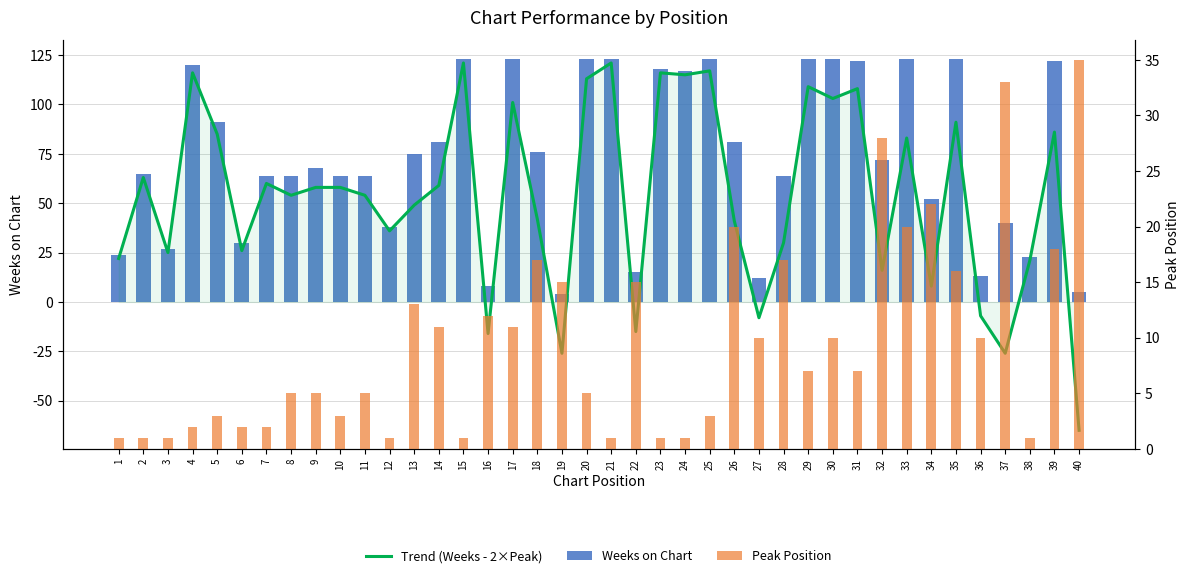

The value of Trend (Weeks - 2×Peak) at 25 is 117. True or false?

True